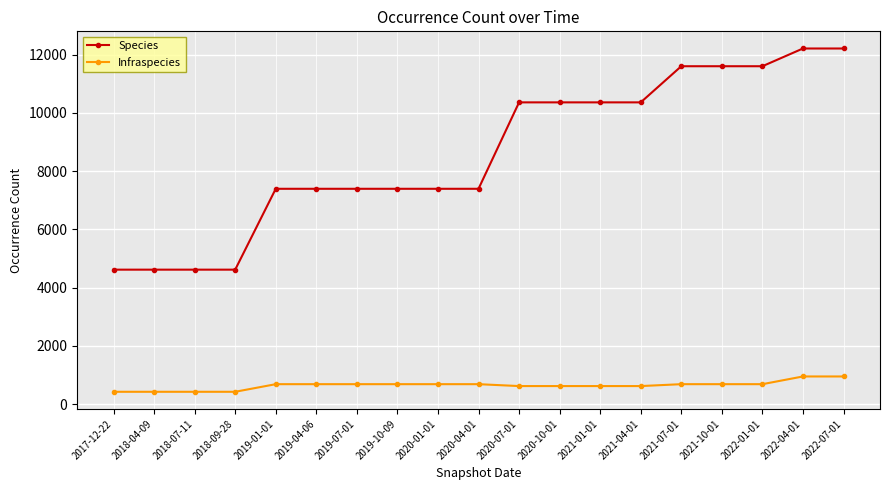

Which series has the largest range (max minus min)?

Species